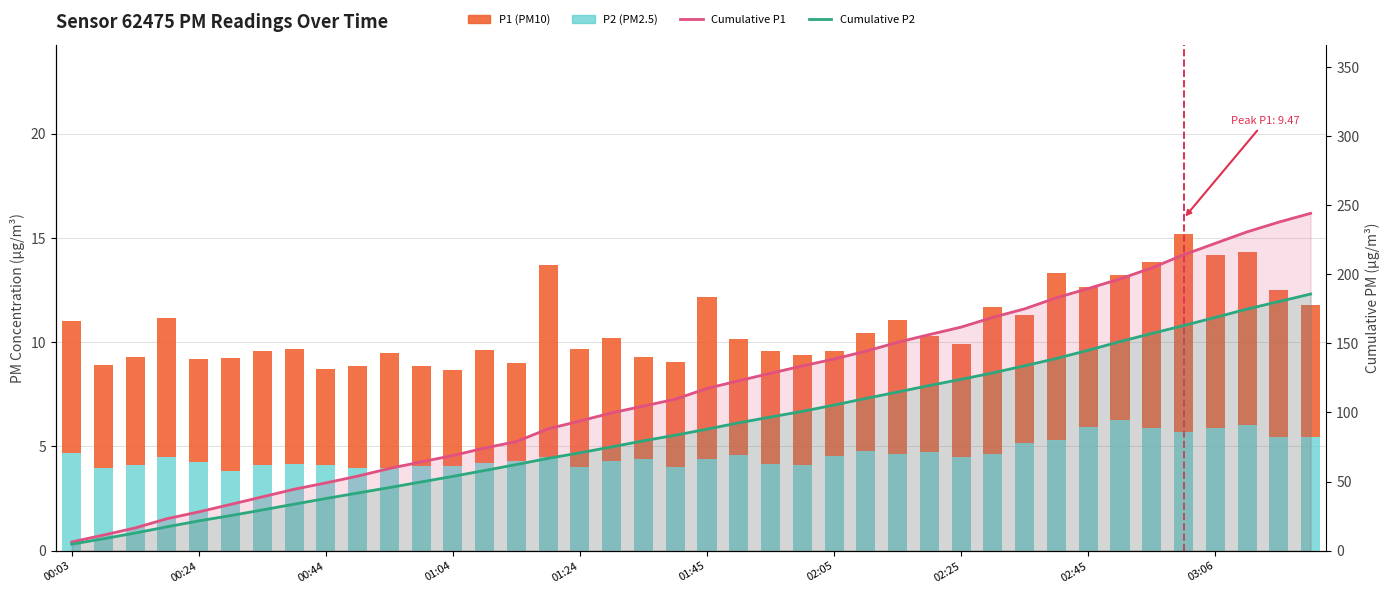

The Cumulative P1 series shows 79.0 at 14. True or false?

True